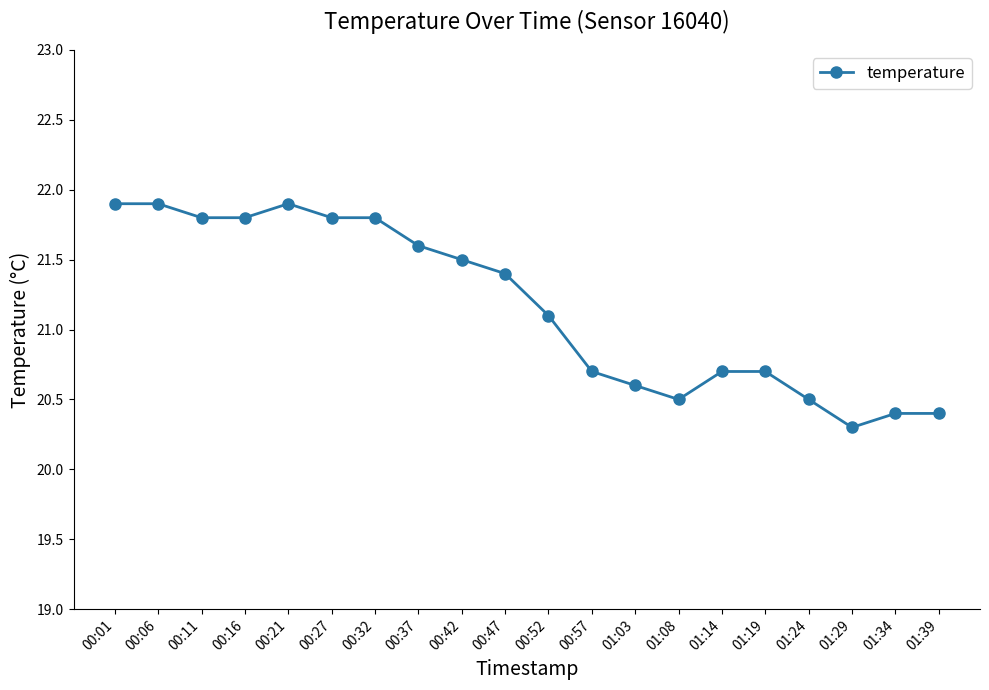

The chart shows a value of 20.7 at 01:19. True or false?

True